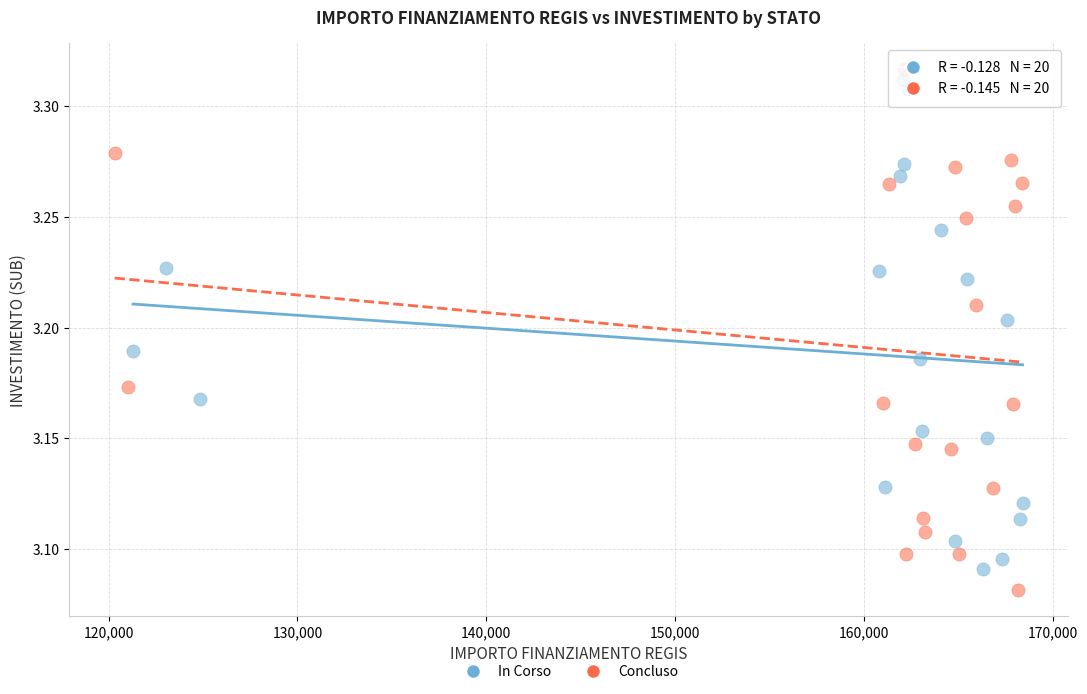

What are all the series names shown in the legend?

In Corso, Concluso